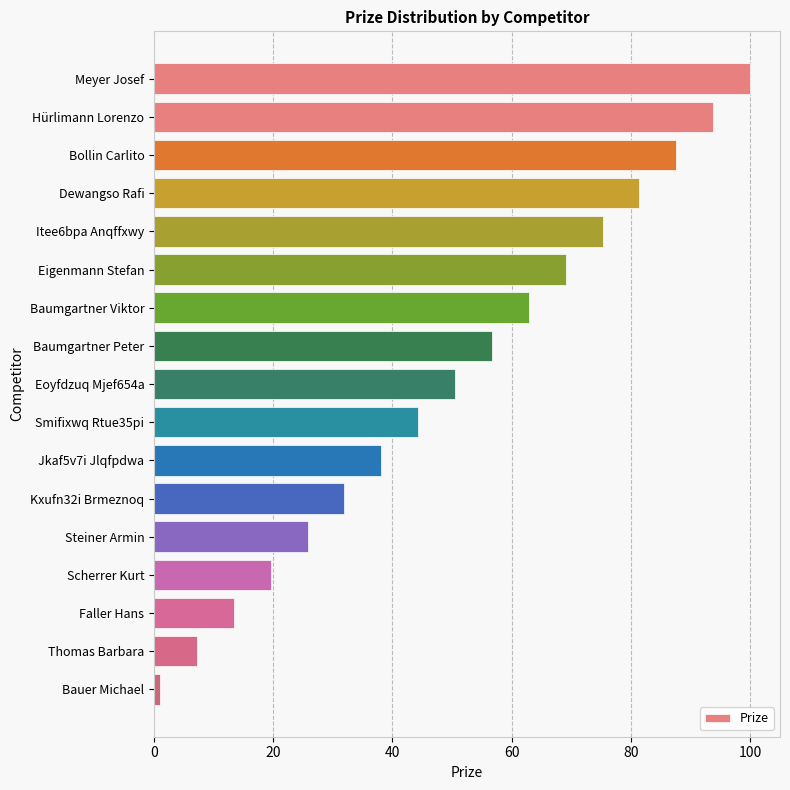

List the labels in order of value, largest first.

Meyer Josef, Hürlimann Lorenzo, Bollin Carlito, Dewangso Rafi, Itee6bpa Anqffxwy, Eigenmann Stefan, Baumgartner Viktor, Baumgartner Peter, Eoyfdzuq Mjef654a, Smifixwq Rtue35pi, Jkaf5v7i Jlqfpdwa, Kxufn32i Brmeznoq, Steiner Armin, Scherrer Kurt, Faller Hans, Thomas Barbara, Bauer Michael